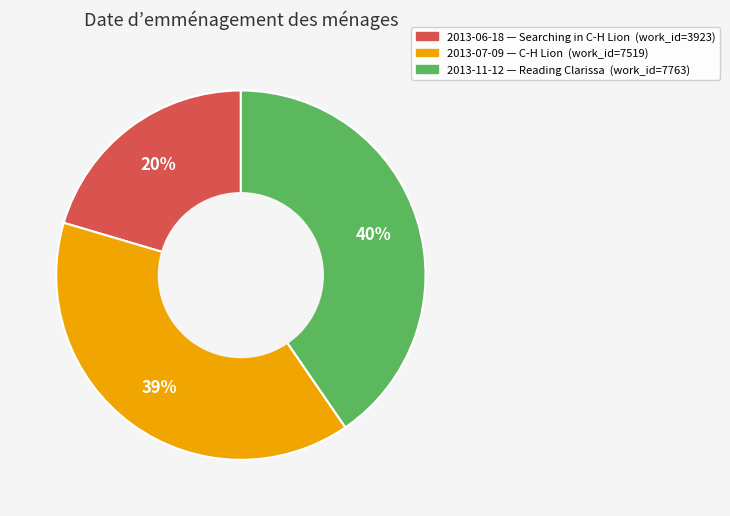

To the nearest percent, what is the average slice percentage?

33%